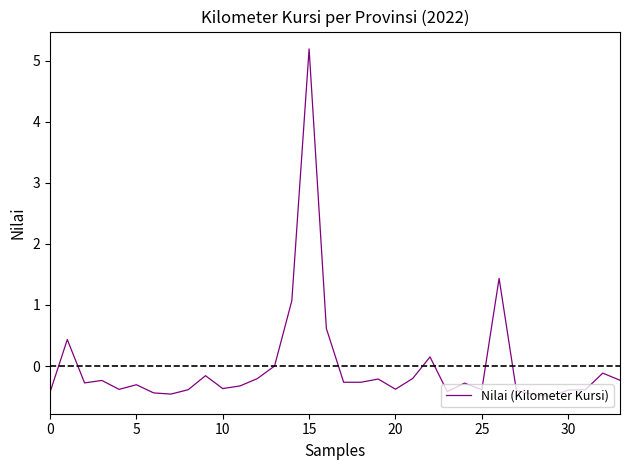

What is the greatest value displayed?

5.2